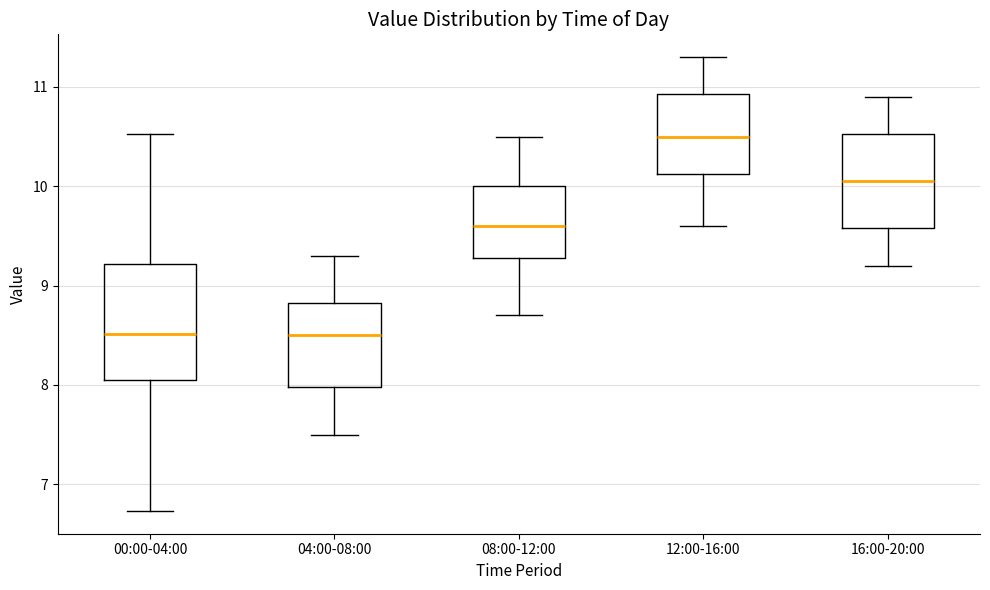

Reading left to right, transcribe this box plot: for each box, give where its median line is, the range the box spans, and where its two whiskers end, as read against the y-axis. The values are not printed on the chart, so give them approximately, as read against the axis.

00:00-04:00: median 8.5, box 8.1 to 9.2, whiskers 6.7 to 10.5
04:00-08:00: median 8.5, box 8.0 to 8.8, whiskers 7.5 to 9.3
08:00-12:00: median 9.6, box 9.3 to 10.0, whiskers 8.7 to 10.5
12:00-16:00: median 10.5, box 10.1 to 10.9, whiskers 9.6 to 11.3
16:00-20:00: median 10.1, box 9.6 to 10.5, whiskers 9.2 to 10.9